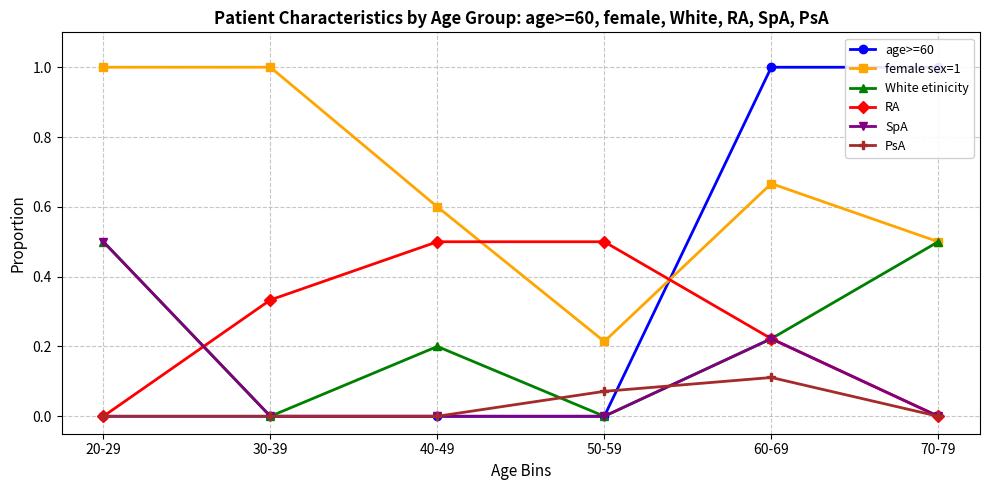

What is the label of the 5th point from the left?

60-69